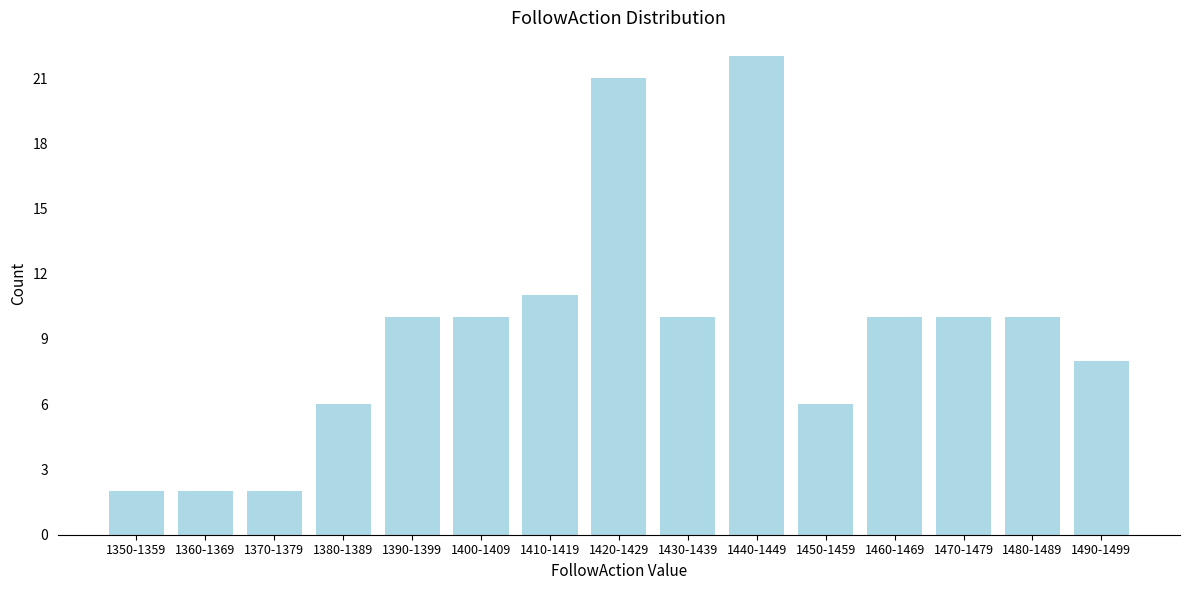

Reading left to right, extract all data points from this chart.

1350-1359=2	1360-1369=2	1370-1379=2	1380-1389=6	1390-1399=10	1400-1409=10	1410-1419=11	1420-1429=21	1430-1439=10	1440-1449=22	1450-1459=6	1460-1469=10	1470-1479=10	1480-1489=10	1490-1499=8